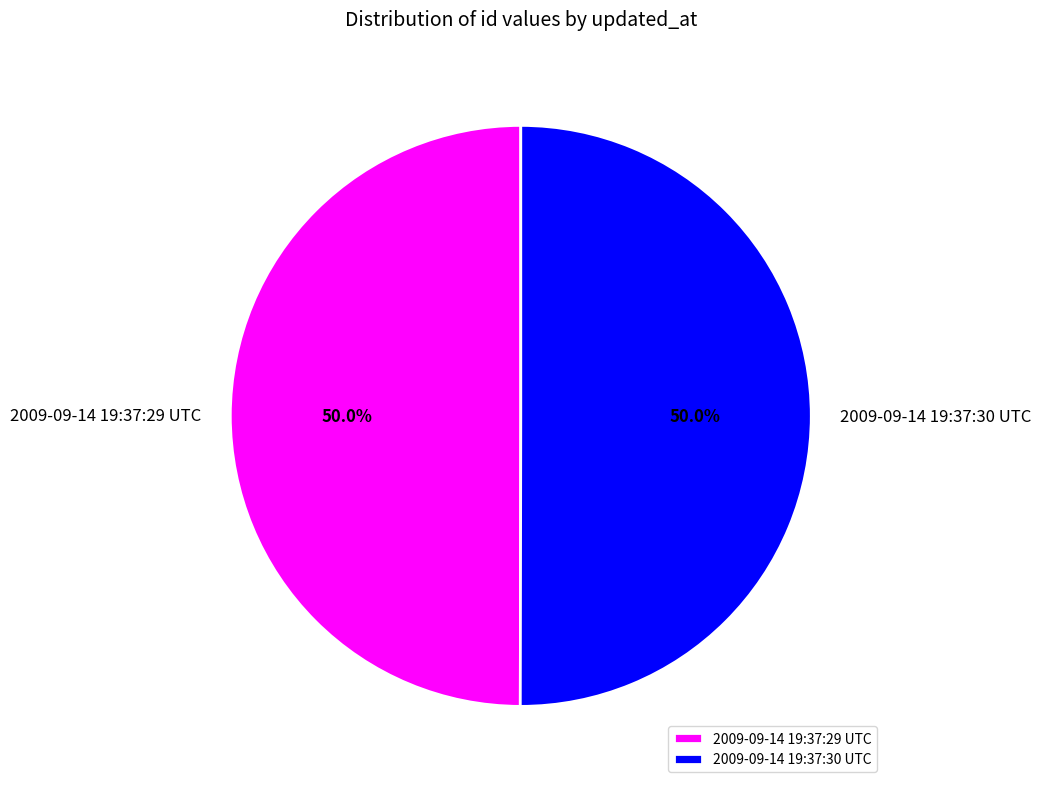

Combined, do 2009-09-14 19:37:29 UTC and 2009-09-14 19:37:30 UTC account for over 50%?

Yes